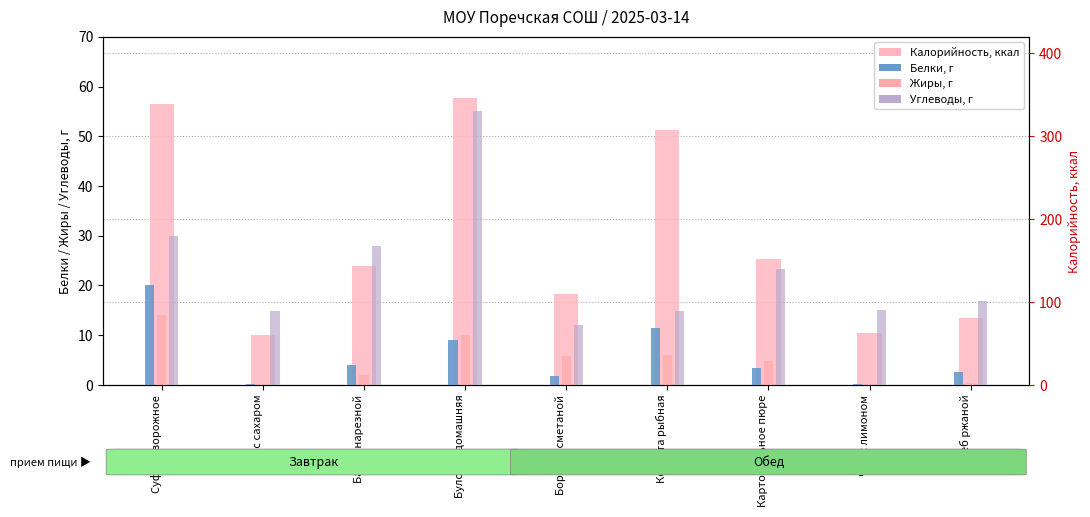

What value does the Углеводы series have at Котлета рыбная?

14.9